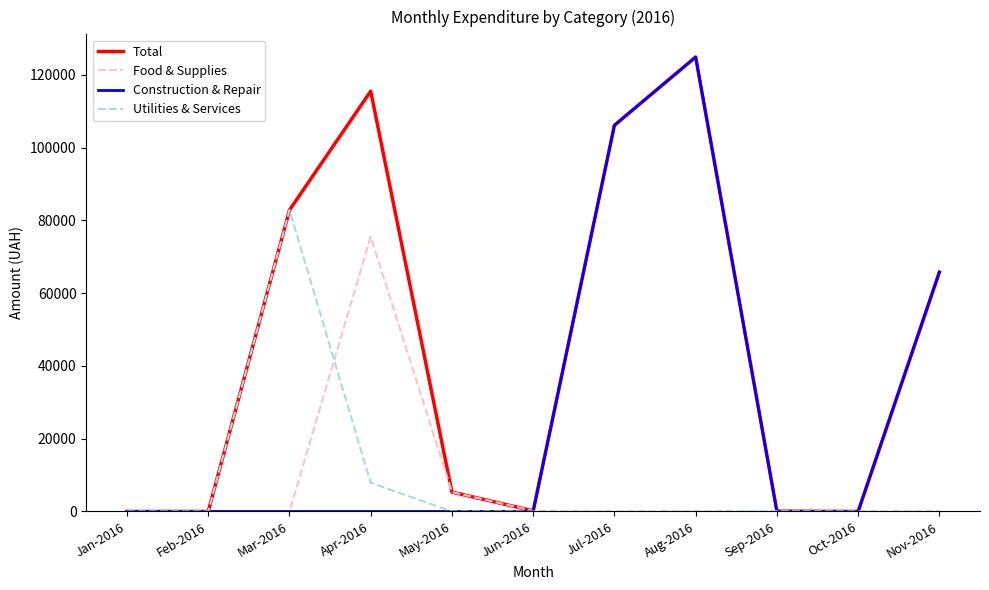

What is the greatest value displayed?

124904.8